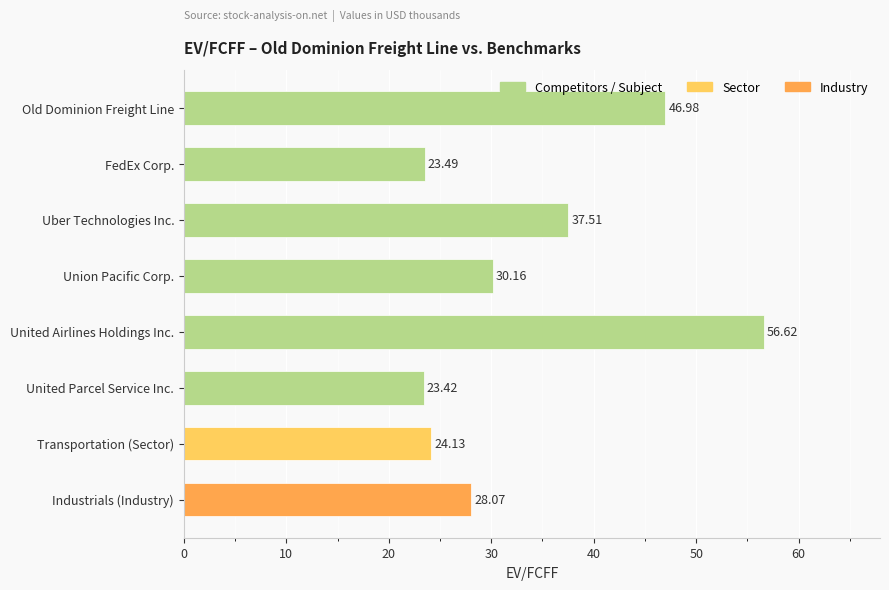

Between United Parcel Service Inc. and Old Dominion Freight Line, which is larger?

Old Dominion Freight Line